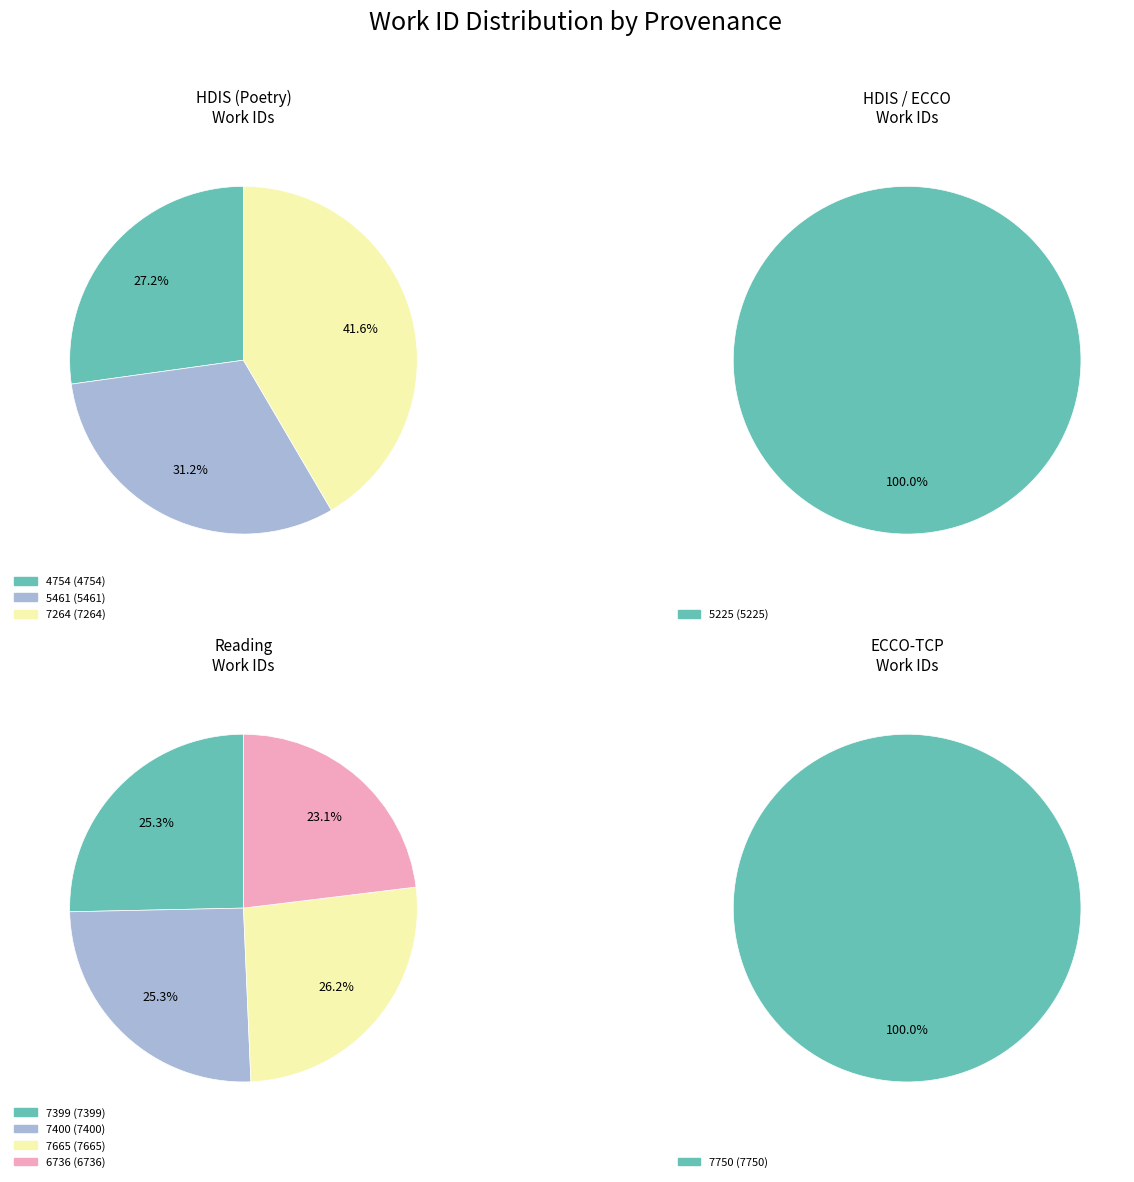

How many segments does this pie chart have?

9